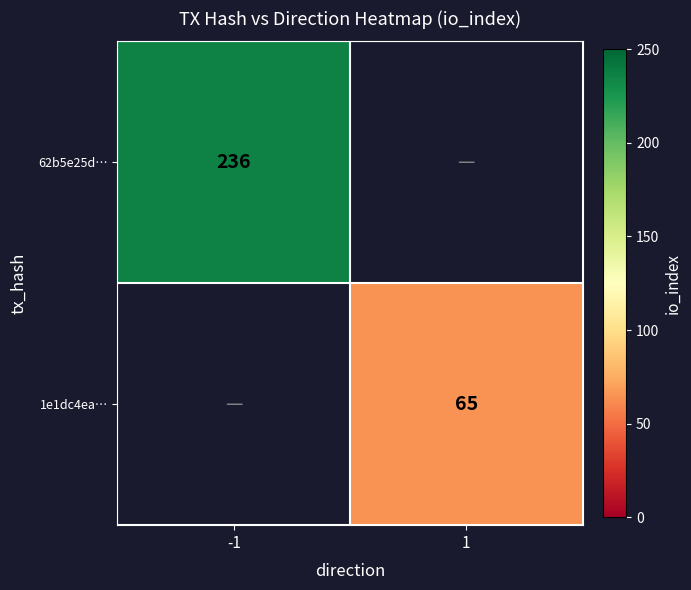

What is the greatest value displayed?

236.0